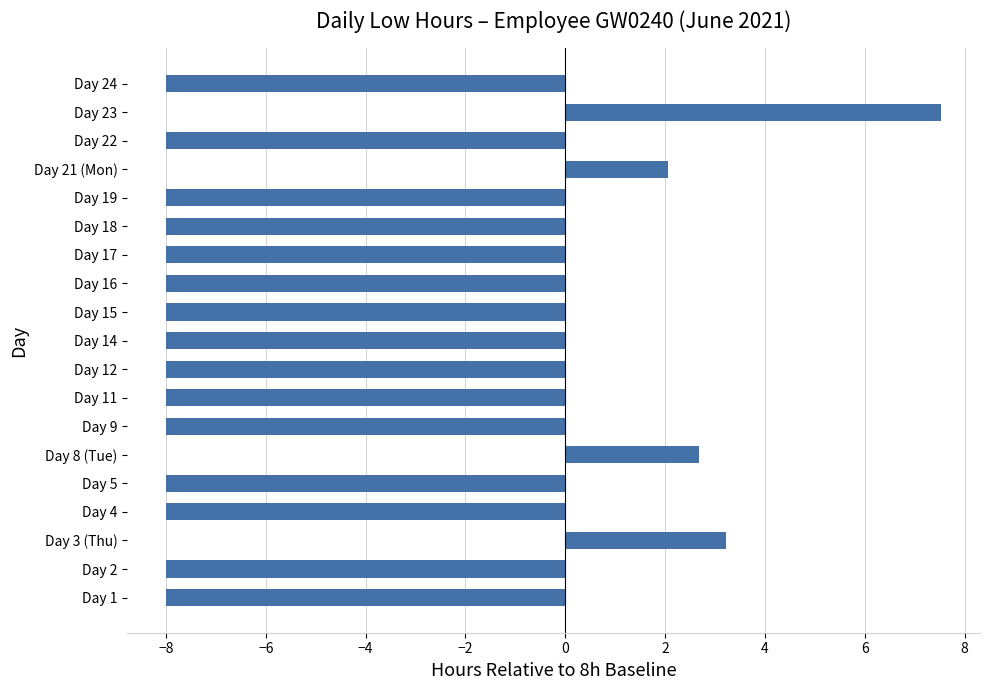

How many bars are there in total?

19